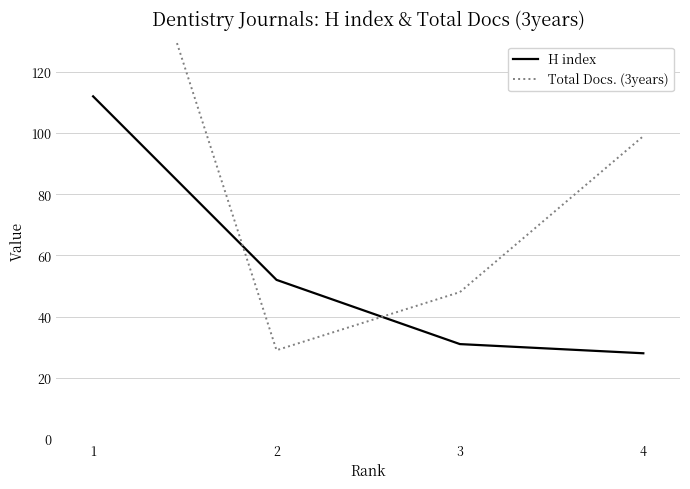

What is the minimum value shown in the chart?

28